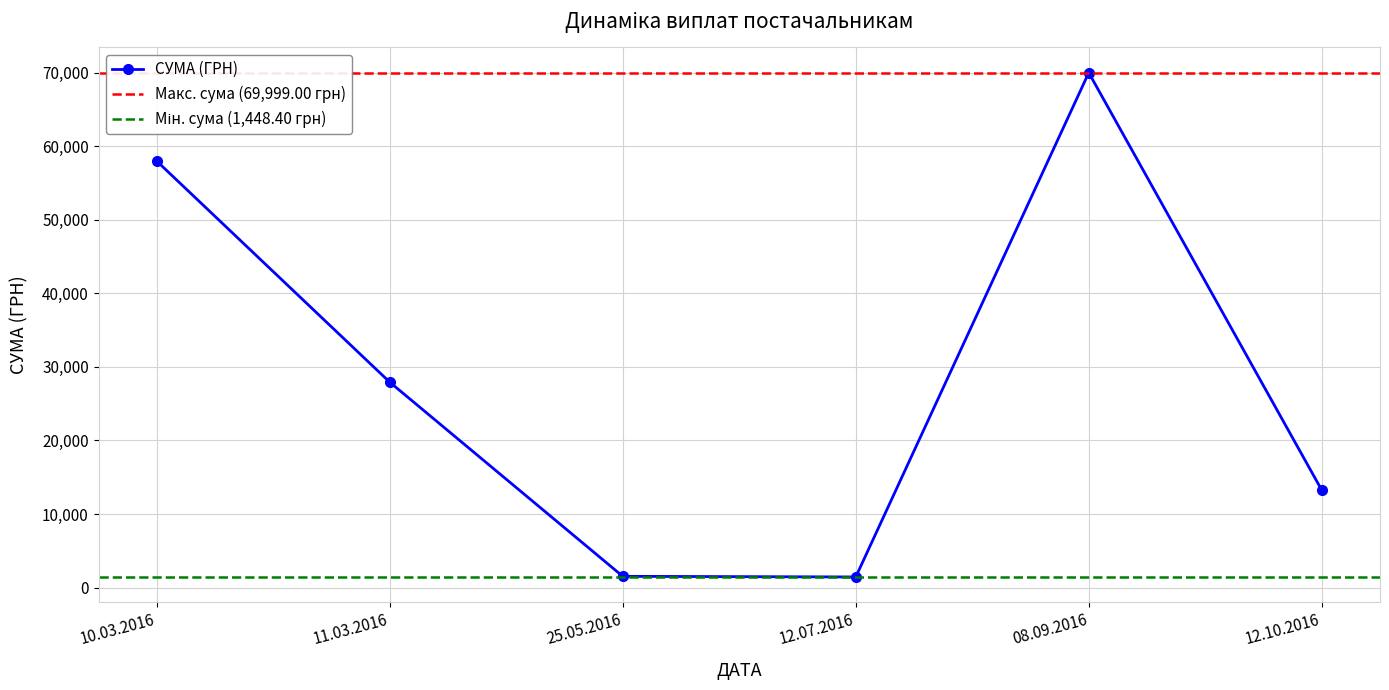

What is the label of the 4th point from the left?

12.07.2016